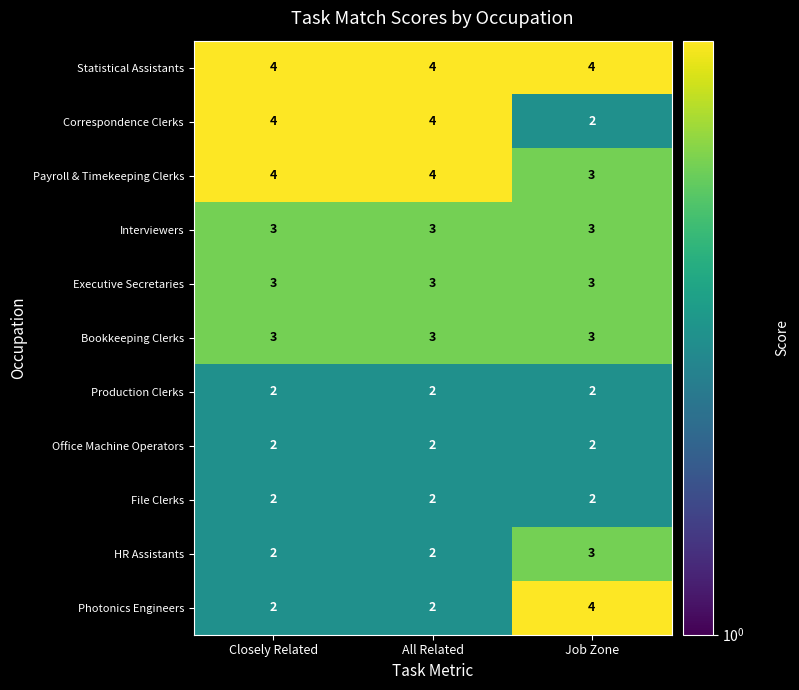

Which series has the largest total across all categories?

Statistical Assistants